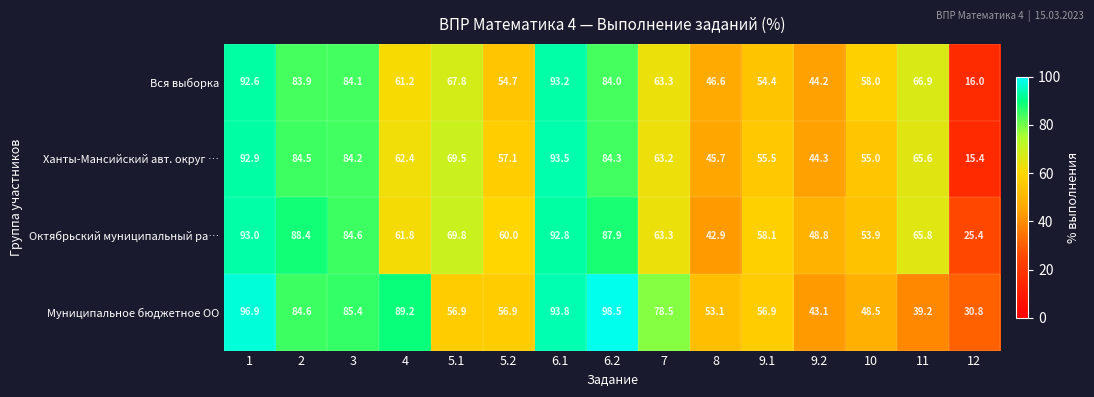

Is it true that Ханты-Мансийский авт. округ … equals 126.6 at 6.1?

False